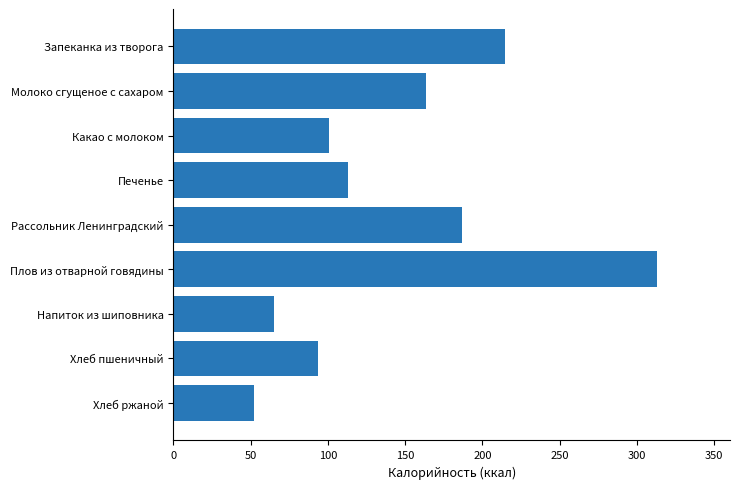

Approximately how many times larger is the value at Хлеб пшеничный compared to Какао с молоком?

0.9